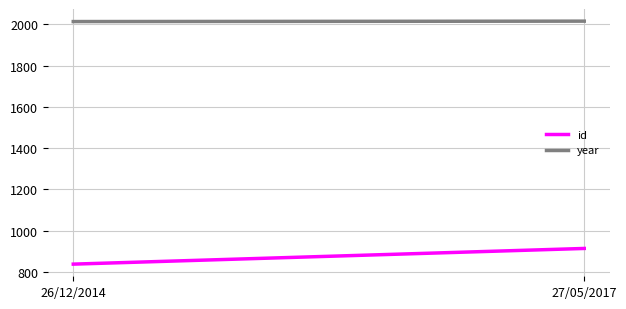

List the series in order of their peak value, lowest first.

id, year